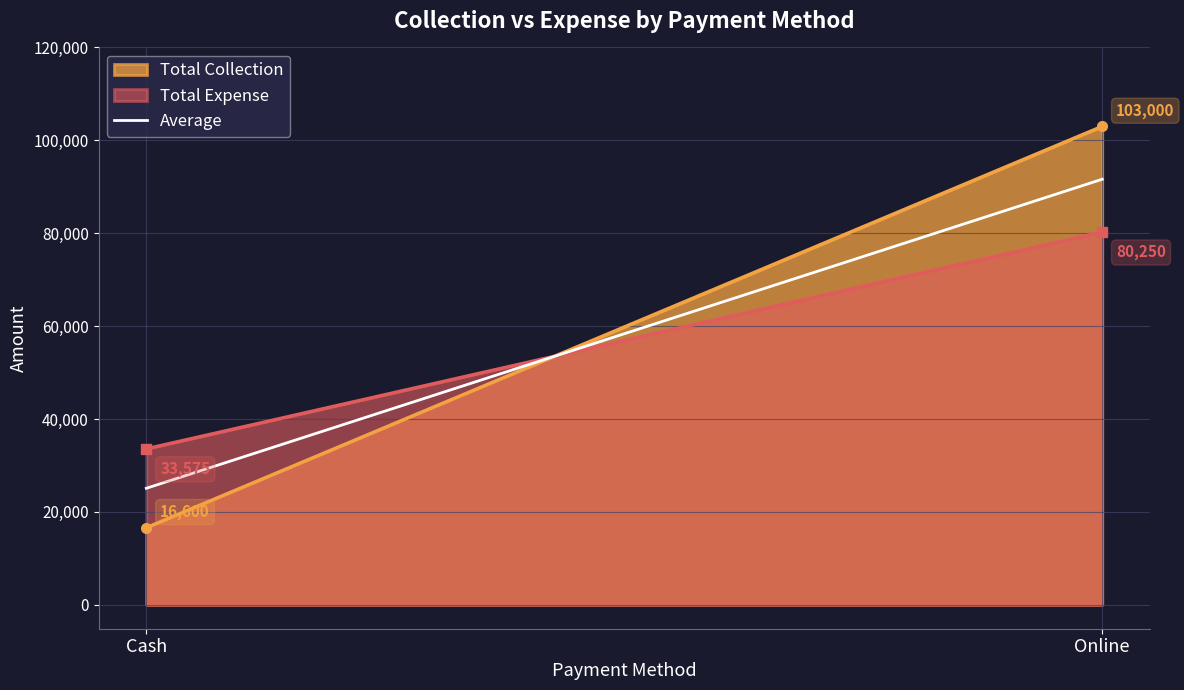

Which label corresponds to the smallest value in the chart?

Cash